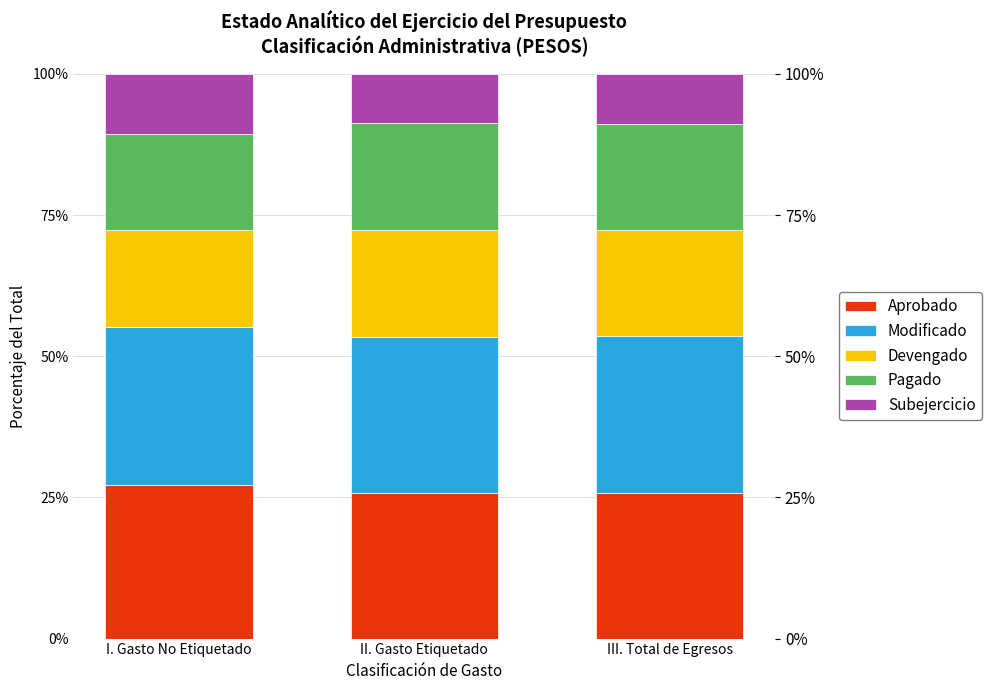

At how many categories does at least one series exceed 27?

3